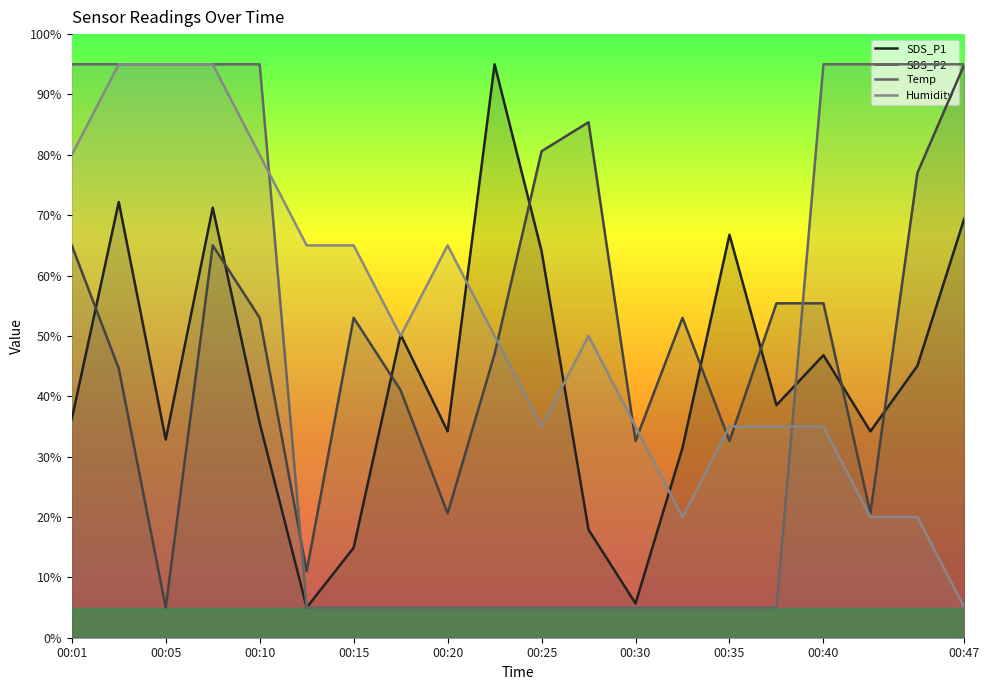

After their last crossing, which series has the higher values: SDS_P2 or Humidity?

SDS_P2